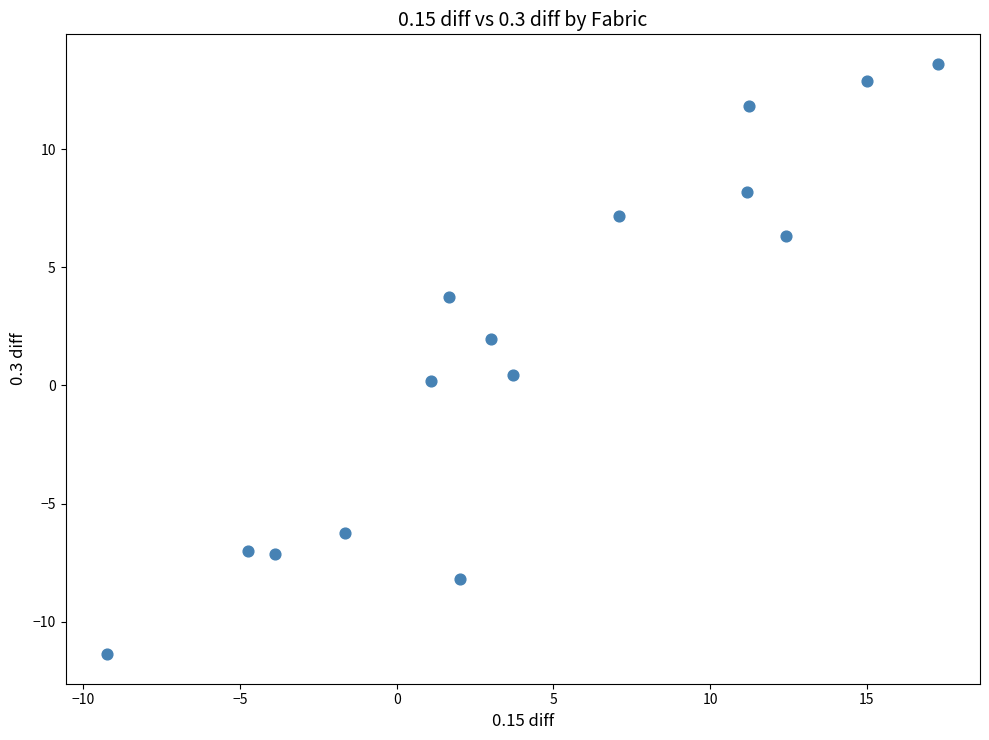

What is the range of Y values (max minus min)?

25.0